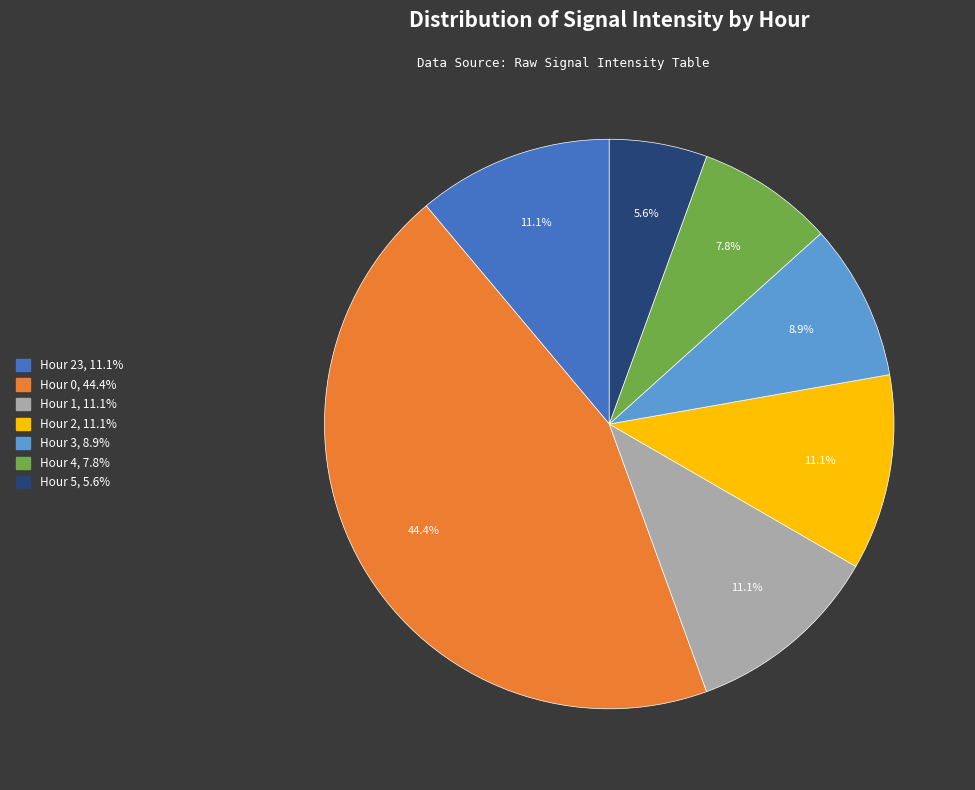

Is there a majority slice in this chart?

No